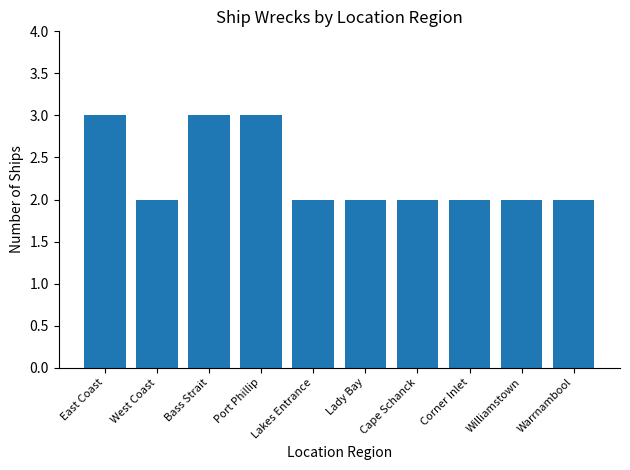

What is the ratio of the value at East Coast to the value at Warrnambool?

1.5